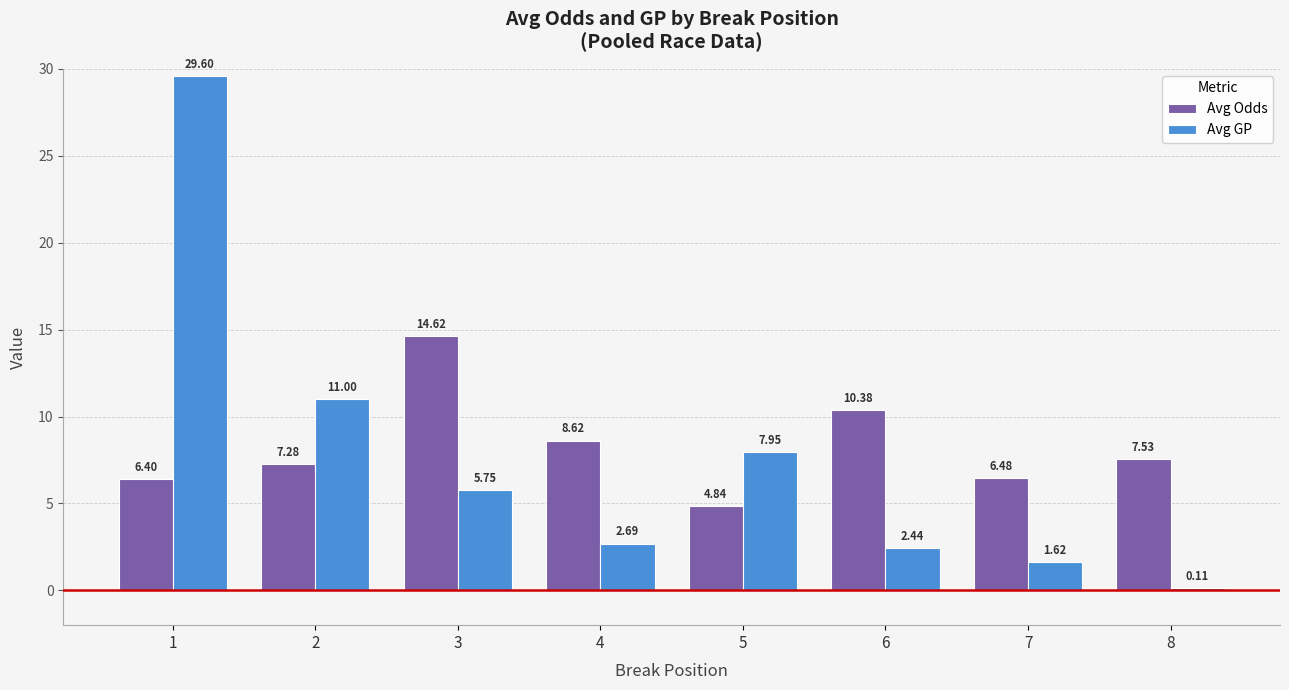

What is the difference between the highest and lowest values at 5?

3.1